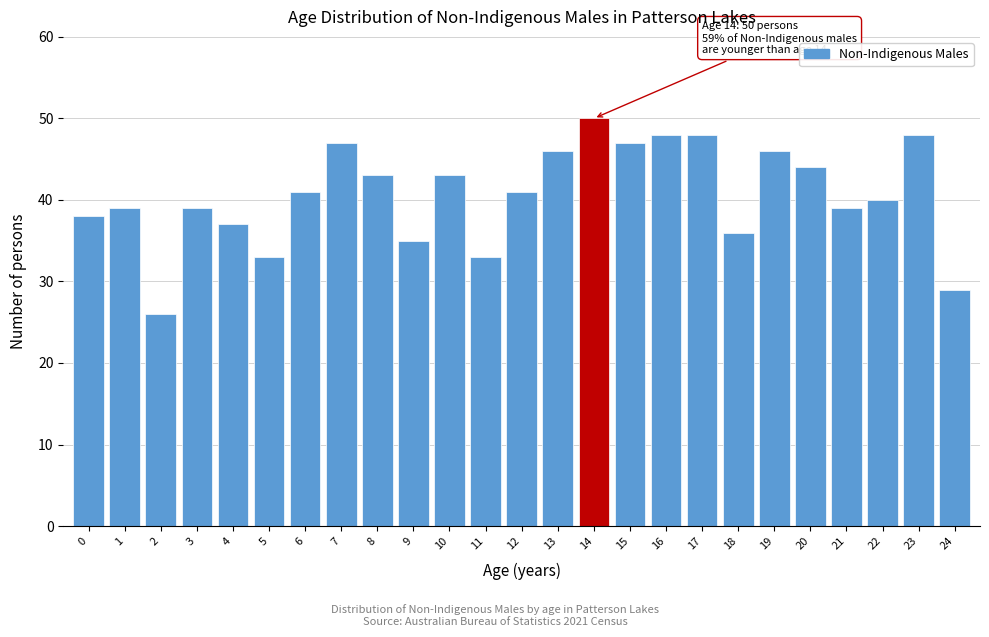

Reading right to left, list all the values displayed in this chart.

24=29	23=48	22=40	21=39	20=44	19=46	18=36	17=48	16=48	15=47	14=50	13=46	12=41	11=33	10=43	9=35	8=43	7=47	6=41	5=33	4=37	3=39	2=26	1=39	0=38